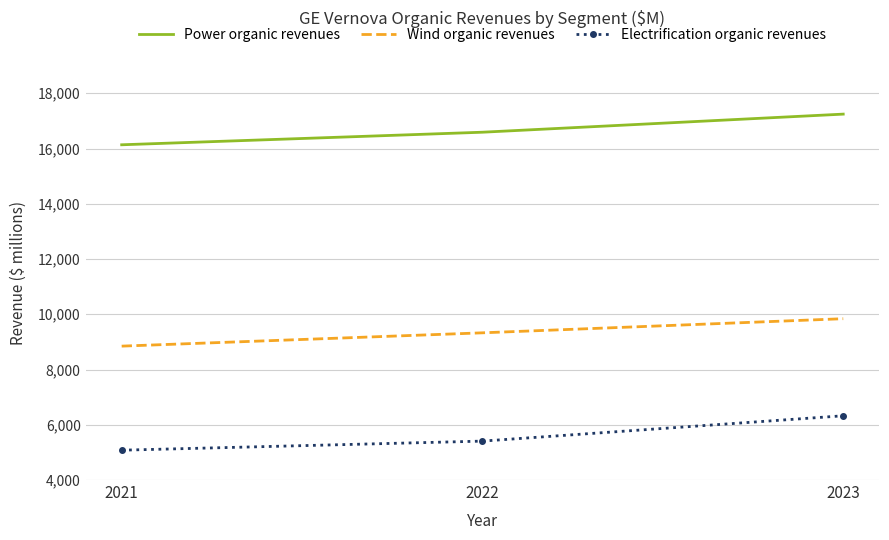

What is the sum of all Electrification organic revenues values?

16815